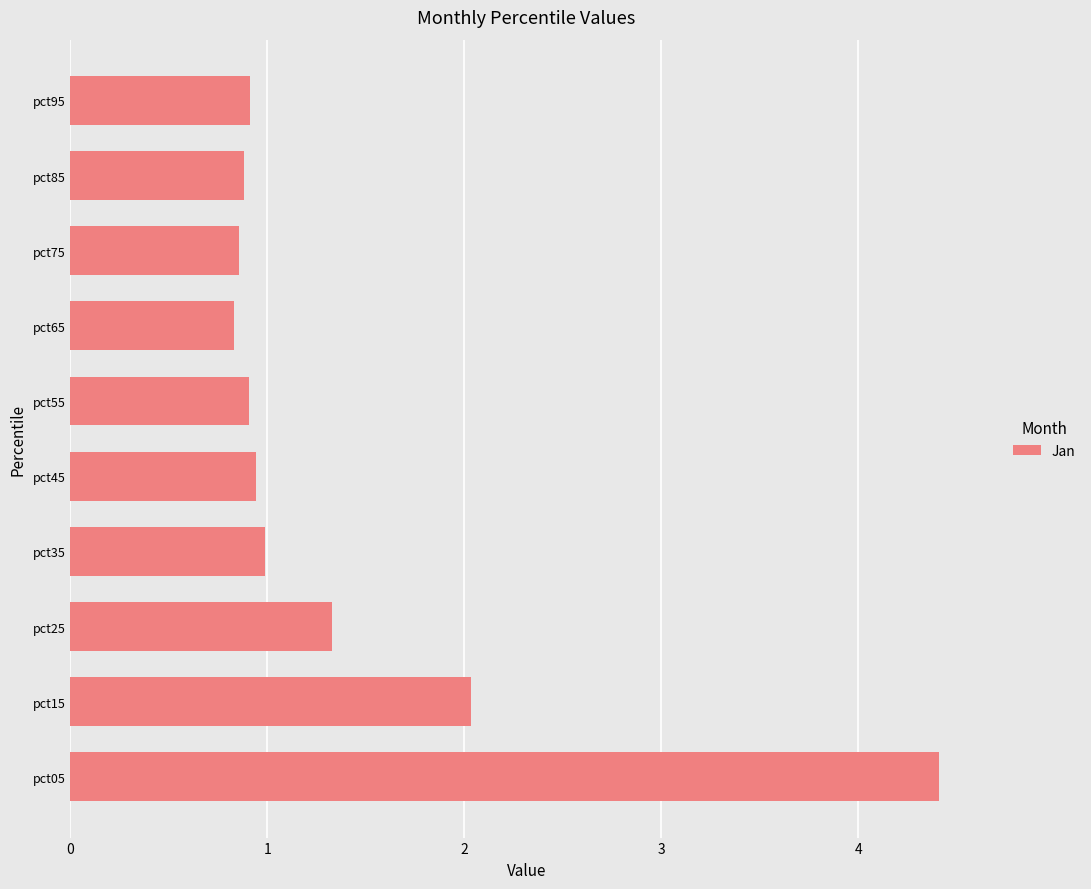

Reading top to bottom, extract all data points from this chart.

pct95=0.9	pct85=0.9	pct75=0.9	pct65=0.8	pct55=0.9	pct45=0.9	pct35=1.0	pct25=1.3	pct15=2.0	pct05=4.4